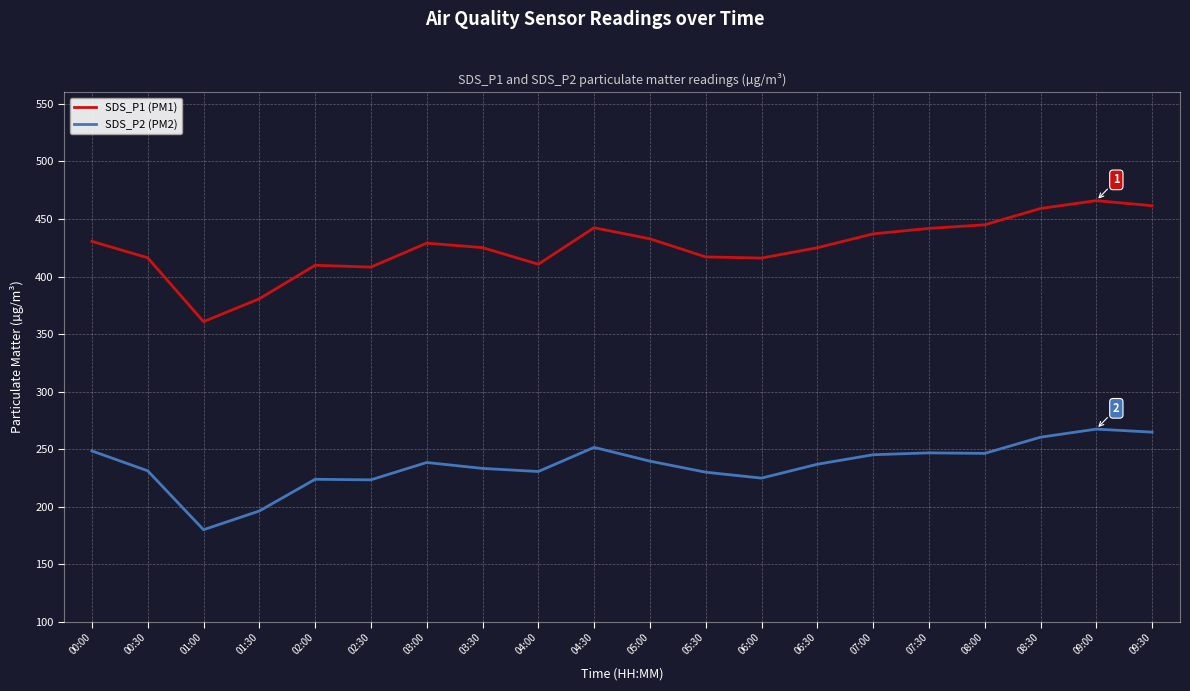

What is the spread (max minus min) of values at 06:00?

191.1